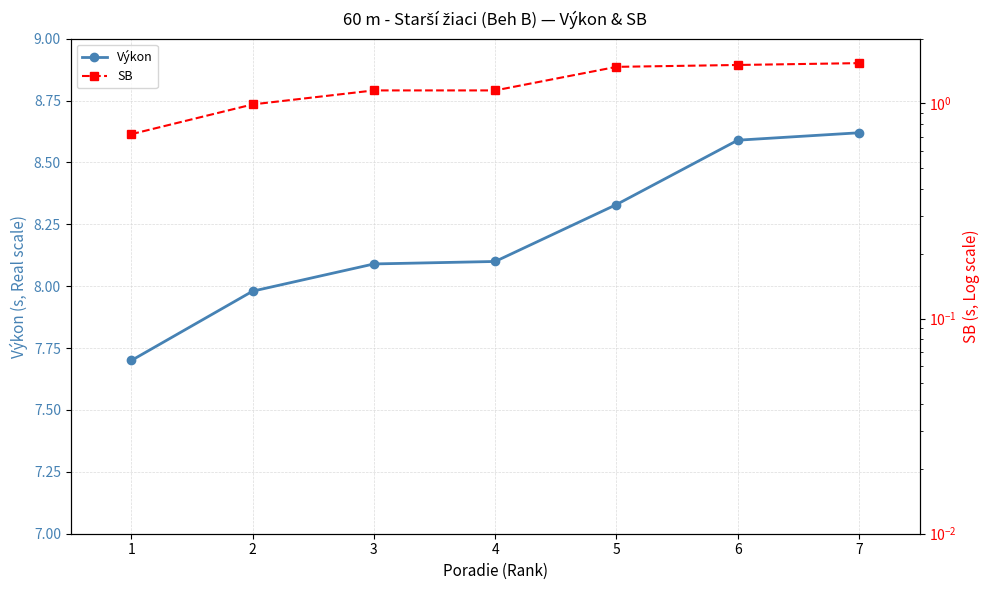

True or false: Výkon has a value of 2.0 at 4.

False